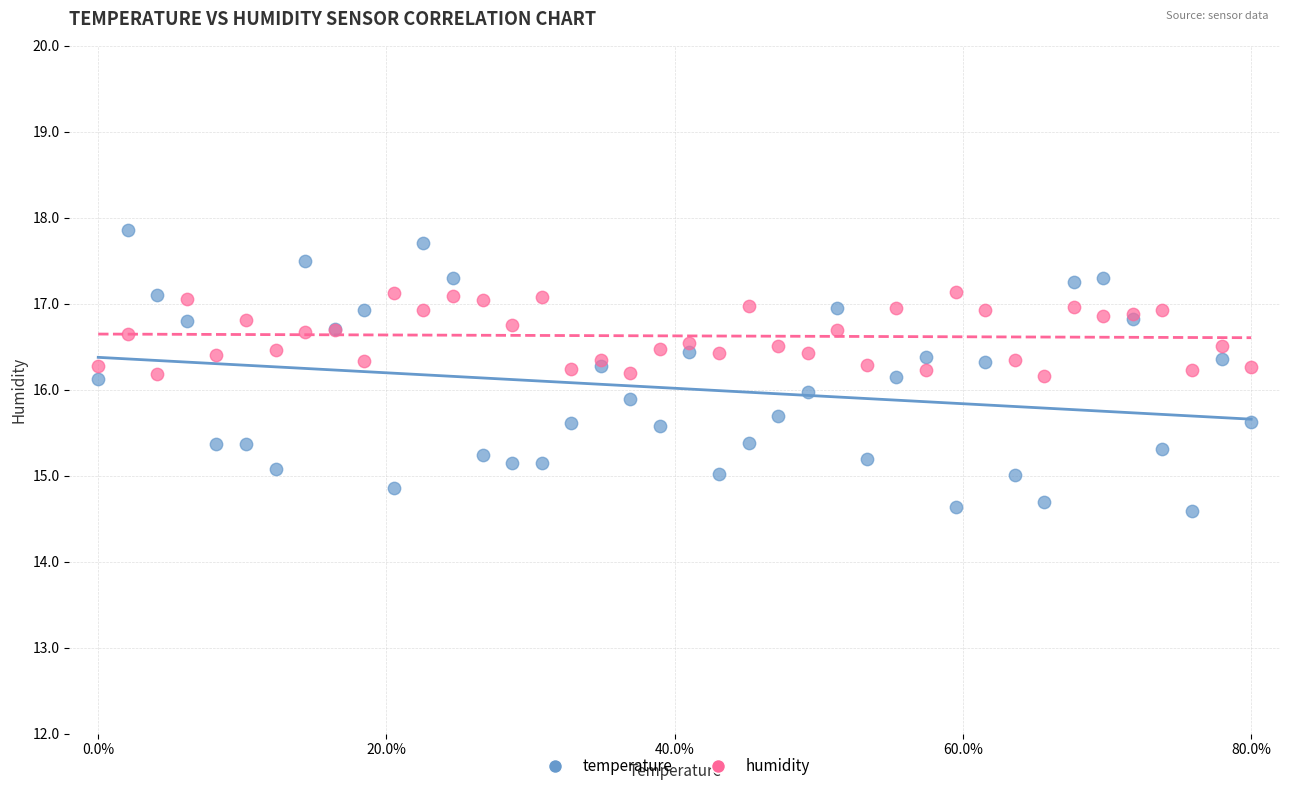

What is the X range (max minus min) for the scatter plot?

80.0